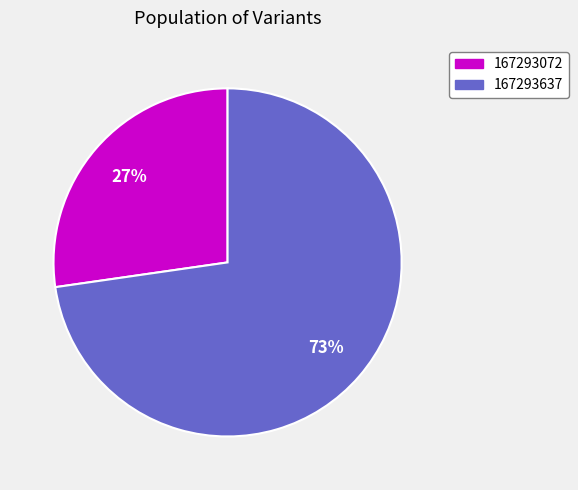

Is there any slice that represents more than half of the pie?

Yes